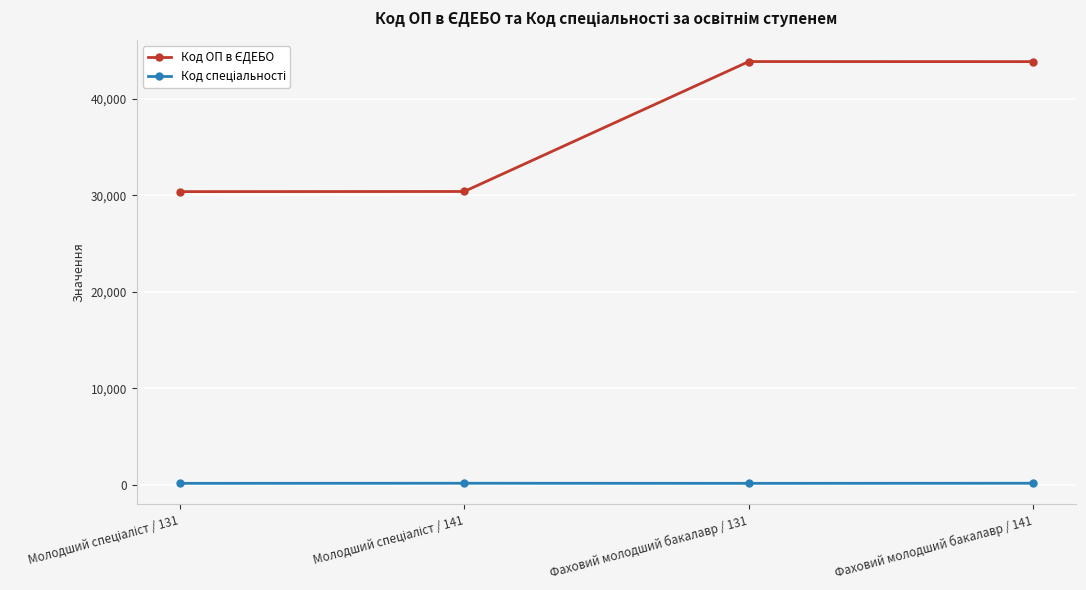

What is the label of the 3rd point from the left?

Фаховий молодший бакалавр / 131